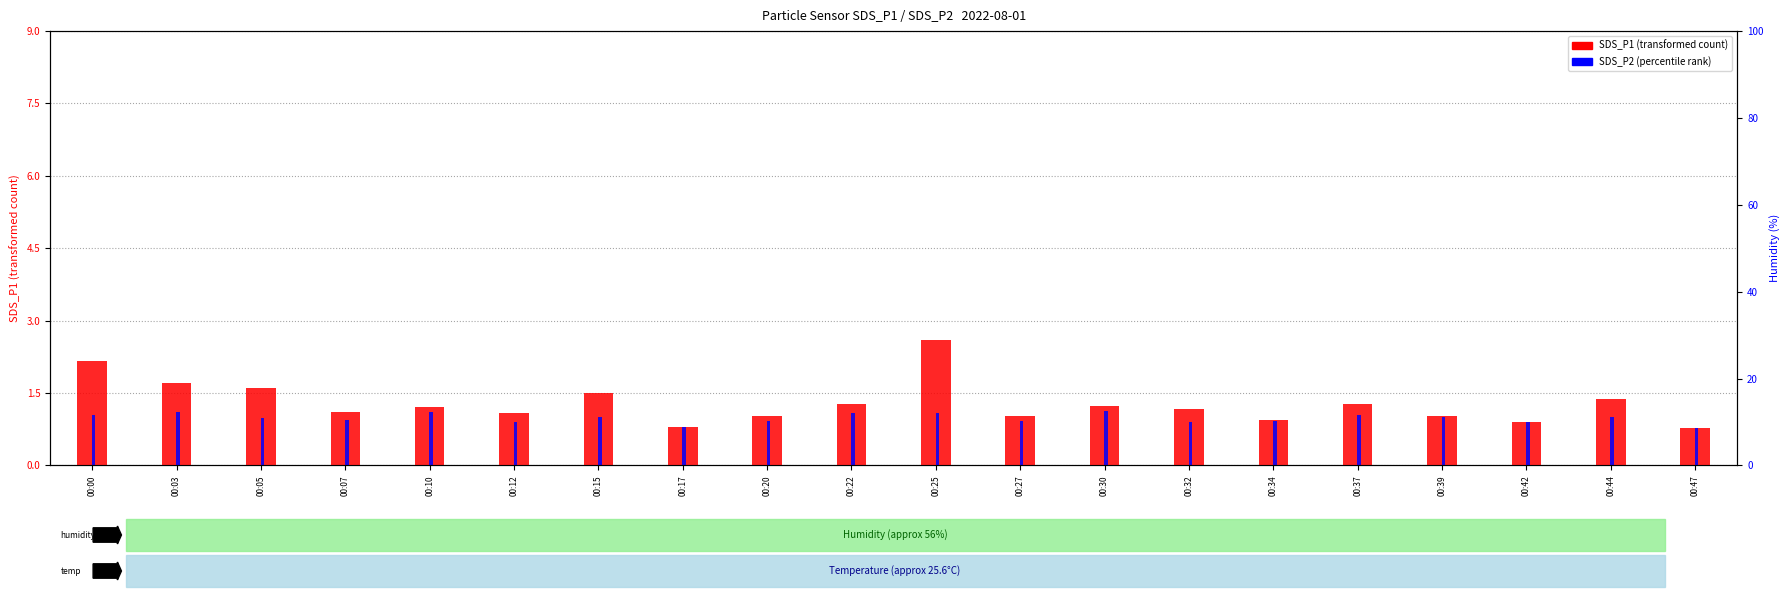

True or false: SDS_P1 (transformed count) has a value of 0.8 at 00:10.

False